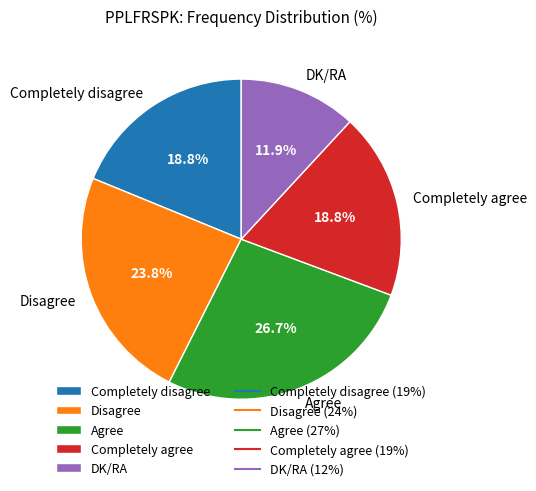

Does DK/RA account for over 50% of the chart?

No